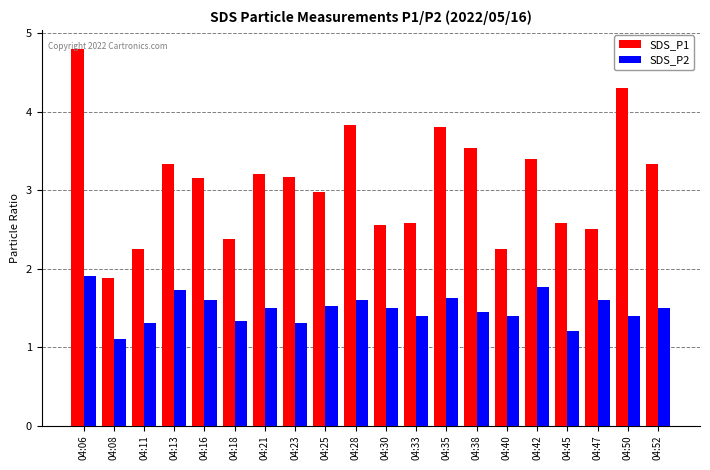

Rank the series at 04:23 from highest to lowest value.

SDS_P1, SDS_P2